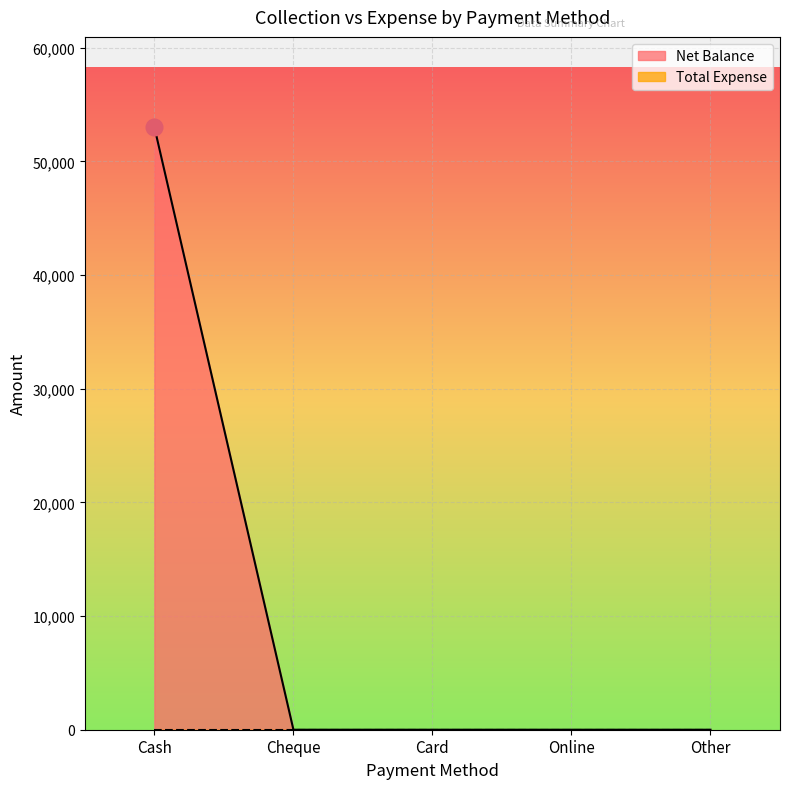

Rank the categories by value from highest to lowest.

Cash, Cheque, Card, Online, Other